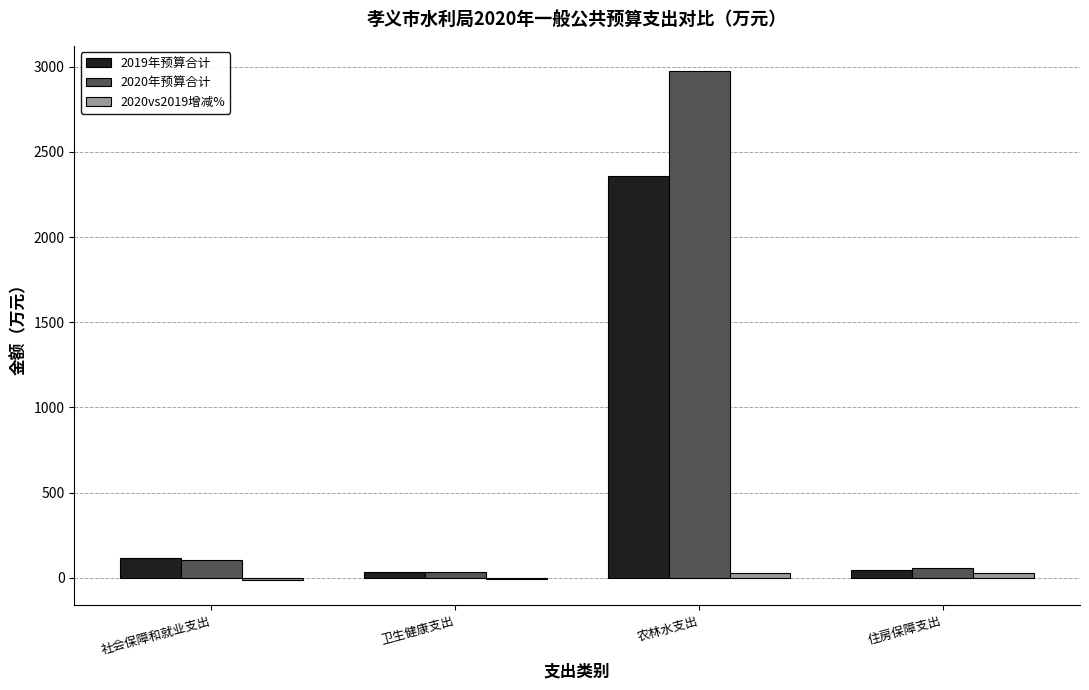

Which series changed the most between 社会保障和就业支出 and 农林水支出?

2020年预算合计